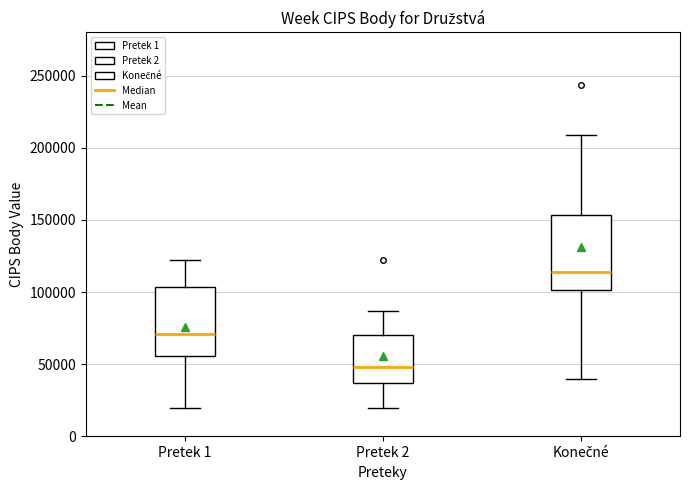

Which box has the lowest median line?

Pretek 2